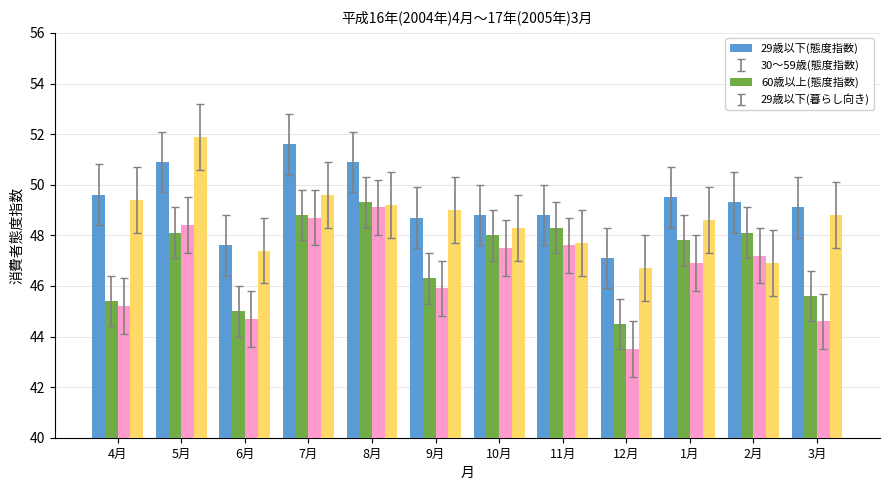

What is the spread (max minus min) of values at 6月?

2.9